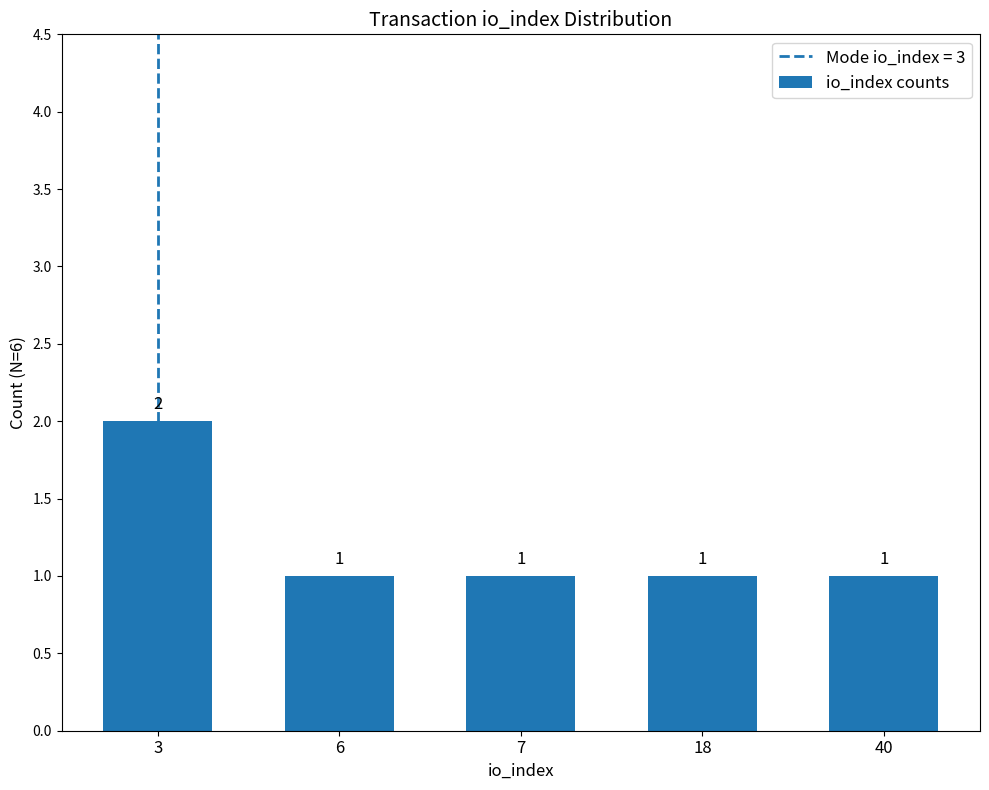

How many values are between 1 and 2?

5